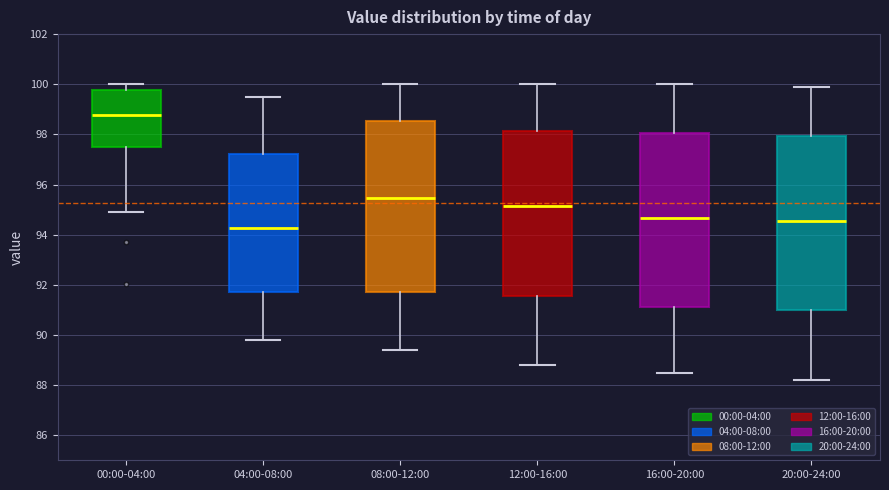

Reading left to right, read every box against the y-axis: the position of its median line, the range the box covers, and the ends of its whiskers. The values are not printed on the chart, so give them approximately, as read against the axis.

00:00-04:00: median 98.8, box 97.4 to 99.8, whiskers 95.0 to 100.0
04:00-08:00: median 94.2, box 91.8 to 97.2, whiskers 89.8 to 99.6
08:00-12:00: median 95.4, box 91.8 to 98.6, whiskers 89.4 to 100.0
12:00-16:00: median 95.2, box 91.6 to 98.2, whiskers 88.8 to 100.0
16:00-20:00: median 94.6, box 91.2 to 98.0, whiskers 88.6 to 100.0
20:00-24:00: median 94.6, box 91.0 to 98.0, whiskers 88.2 to 100.0